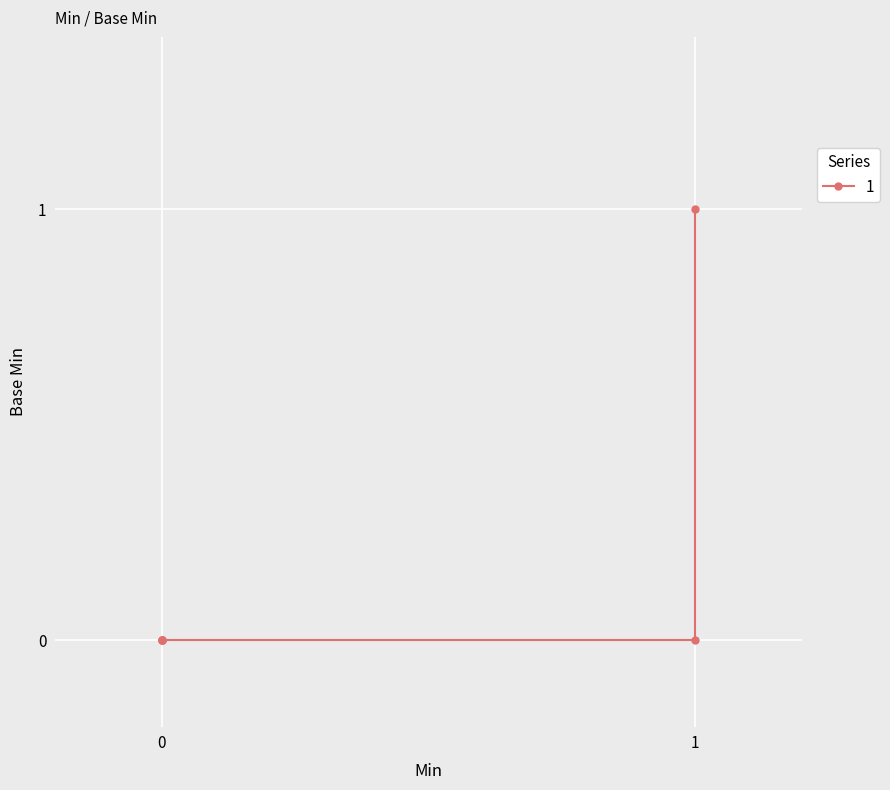

Does the chart display data point markers on the line(s)?

Yes